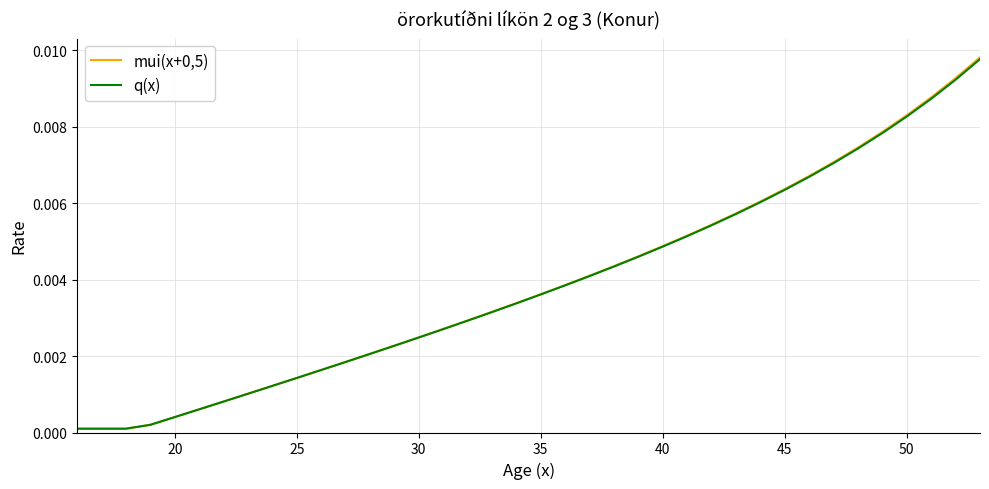

Where do q(x) and mui(x+0,5) first cross each other?

30 and 35